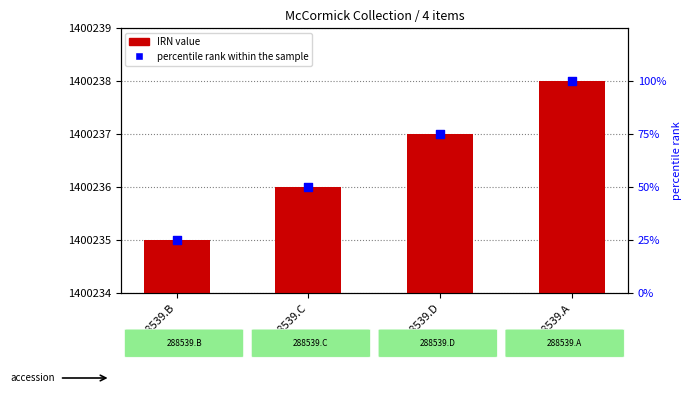

At which category is the sum across all series the highest?

288539.A